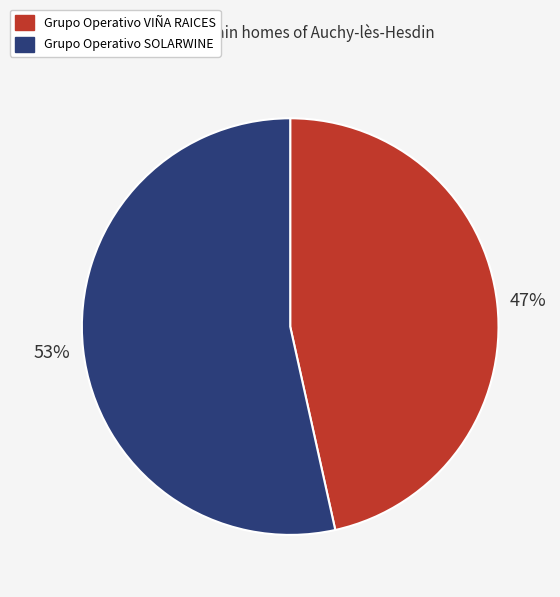

Does Grupo Operativo VIÑA RAICES account for over 50% of the chart?

No